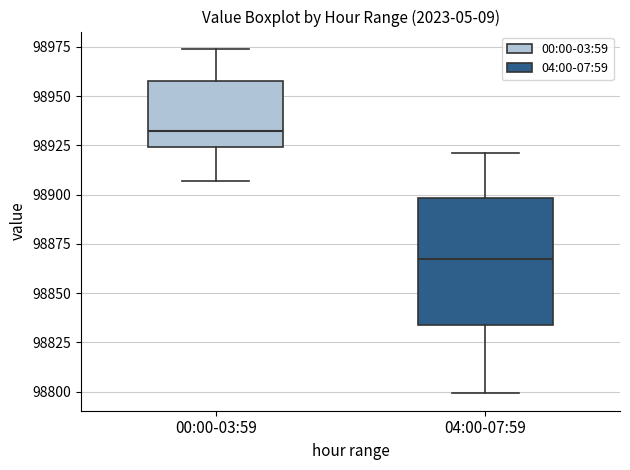

Reading left to right, transcribe this box plot: for each box, give where its median line is, the range the box spans, and where its two whiskers end, as read against the y-axis. The values are not printed on the chart, so give them approximately, as read against the axis.

00:00-03:59: median 98930, box 98925 to 98960, whiskers 98905 to 98975
04:00-07:59: median 98870, box 98835 to 98900, whiskers 98800 to 98920